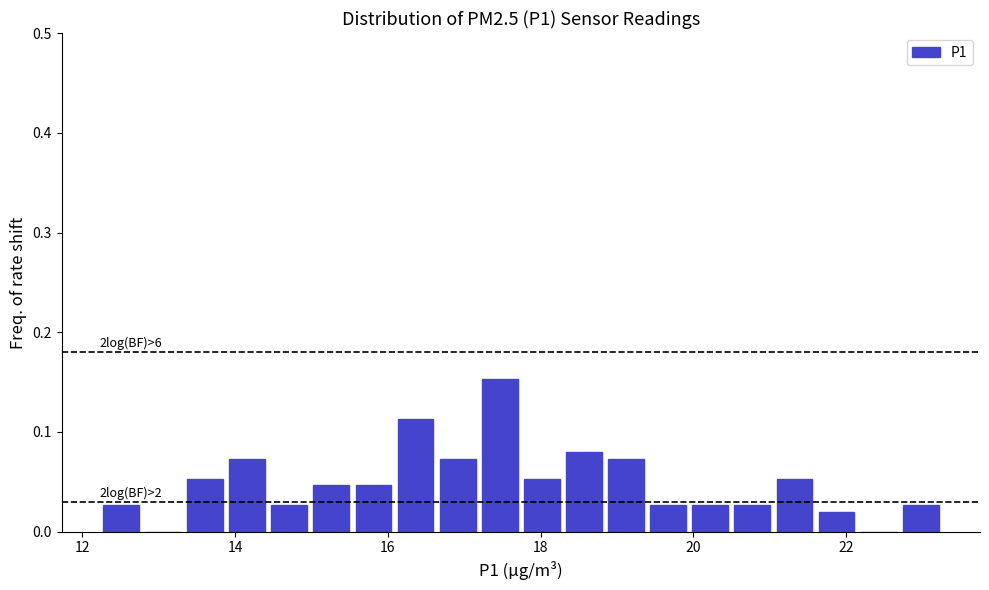

Around what value on the x-axis is the tallest bar? Give the approximate position of its centre, as read against the axis.

17.4